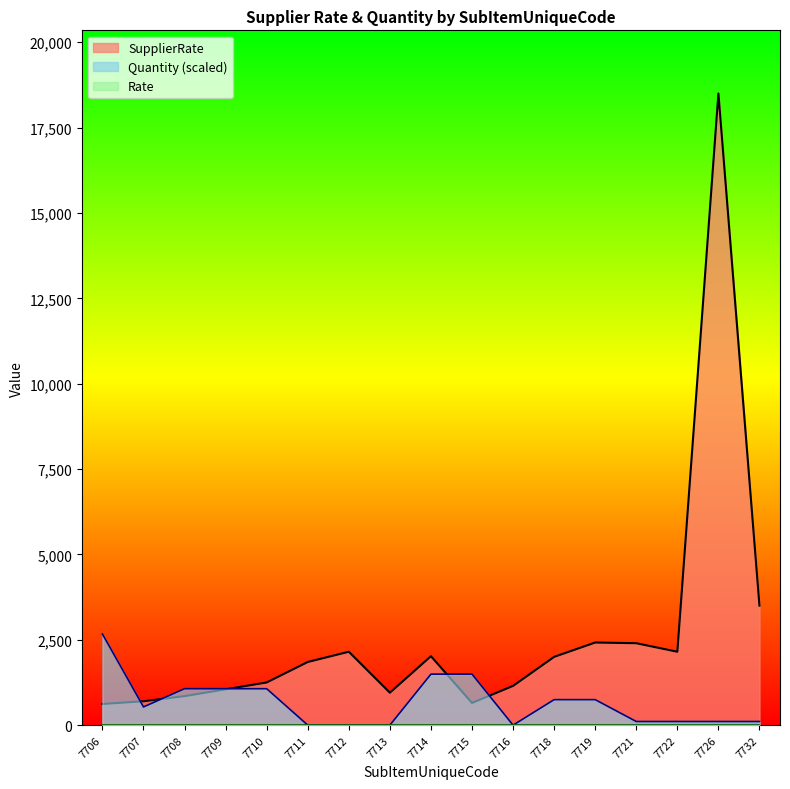

True or false: Quantity (scaled) has a value of 2668.3 at 7706.

True